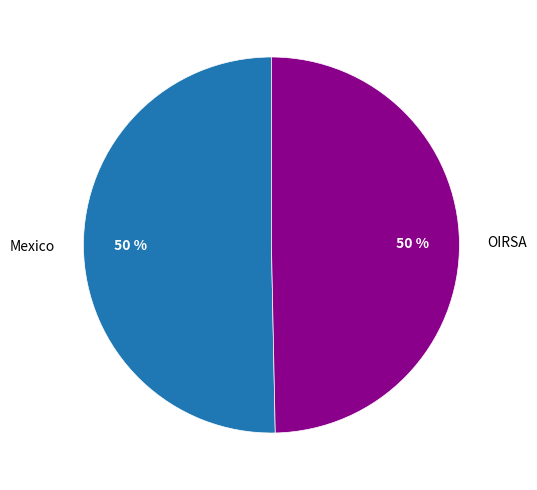

What percentage is the Mexico slice, to the nearest percent?

50%